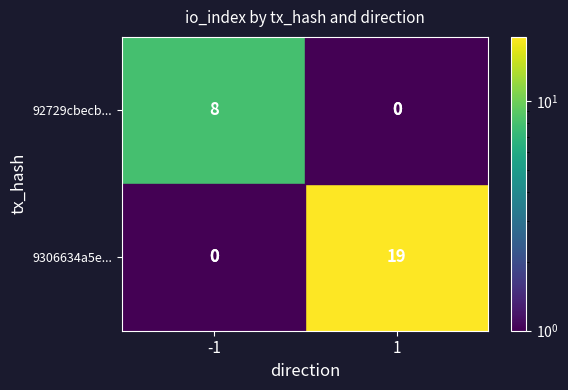

True or false: 92729cbecb... has a value of 8 at -1.

True